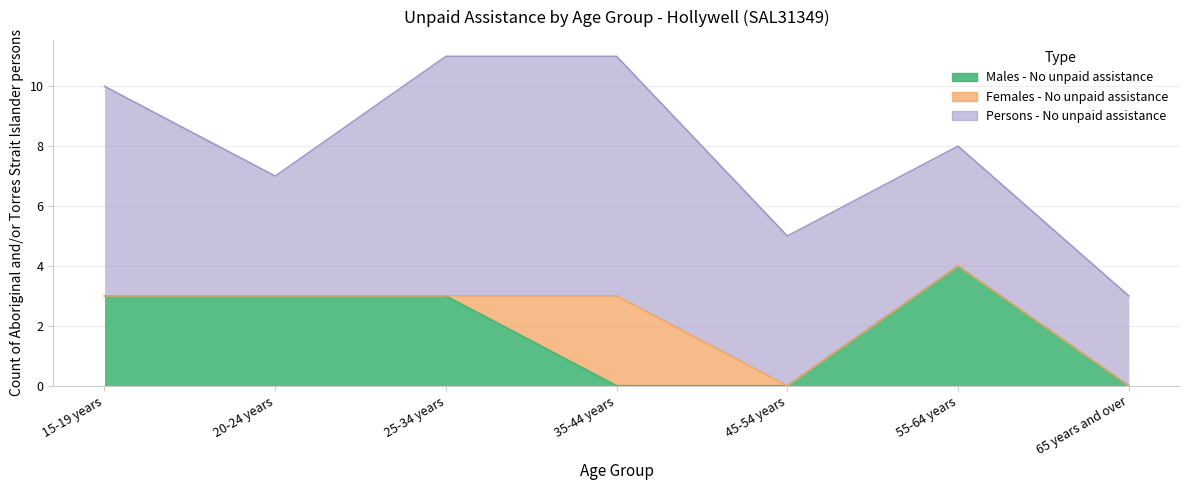

What is the difference between the maximum and minimum values in the Males - No unpaid assistance series?

4